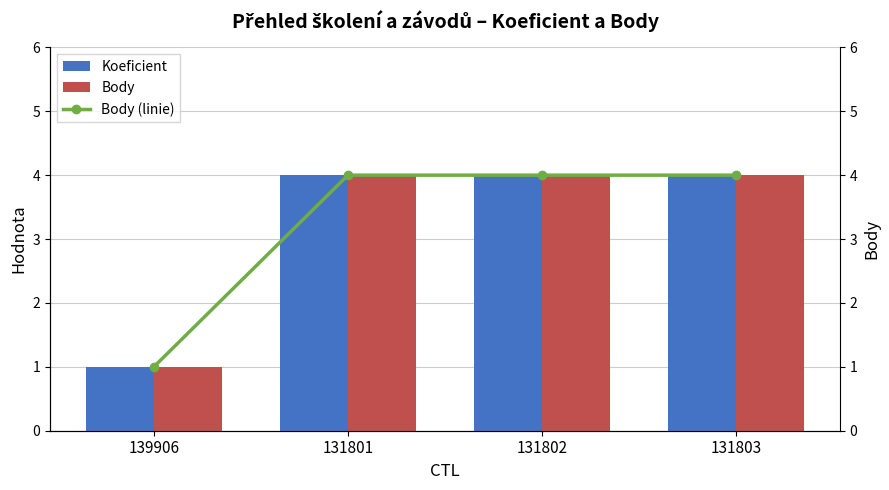

What is the difference between the maximum and minimum values in the Body (linie) series?

3